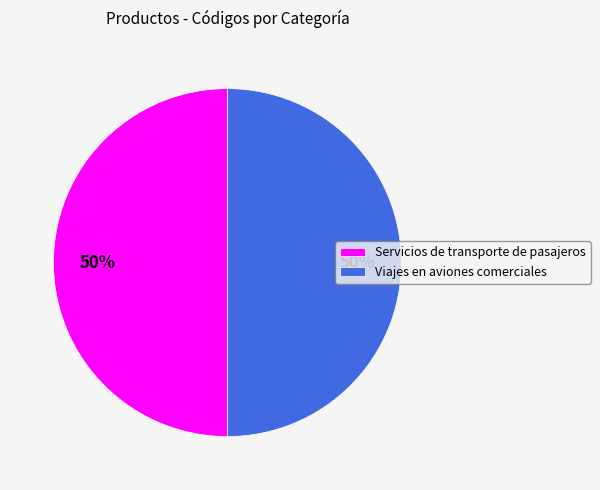

To the nearest percent, what is the combined percentage of Servicios de transporte de pasajeros and Viajes en aviones comerciales?

100%